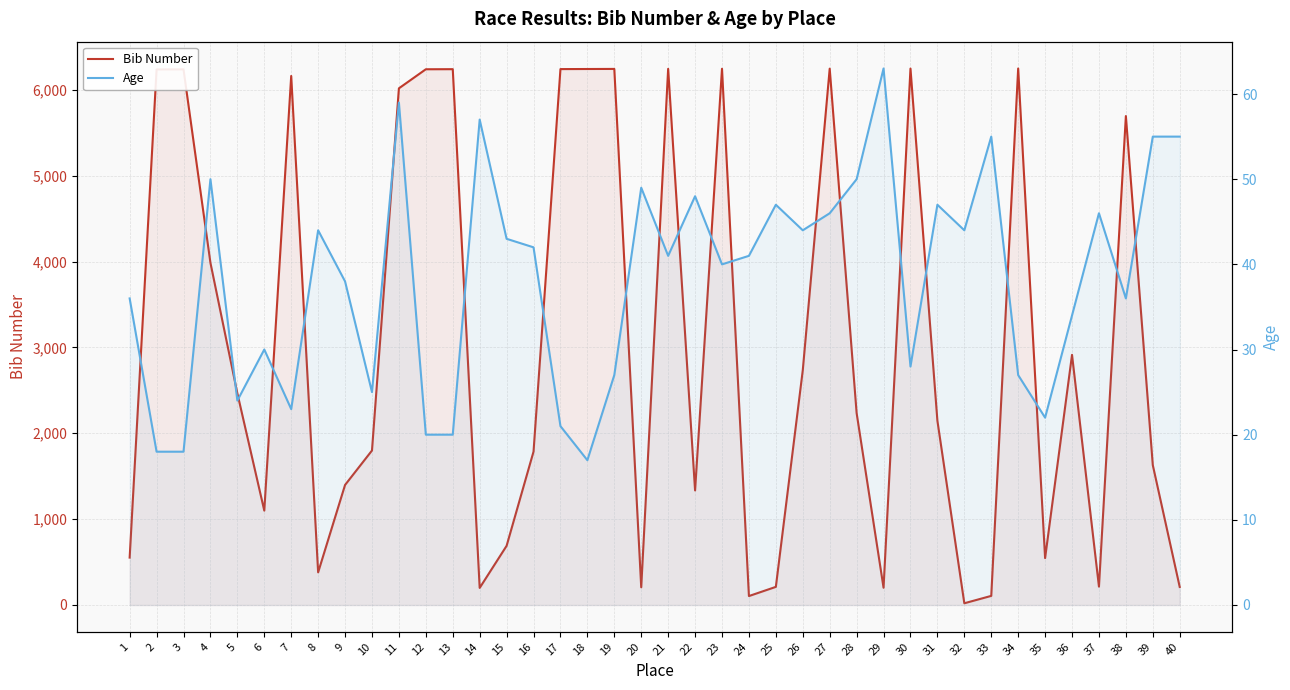

At how many categories does at least one series exceed 1837?

21